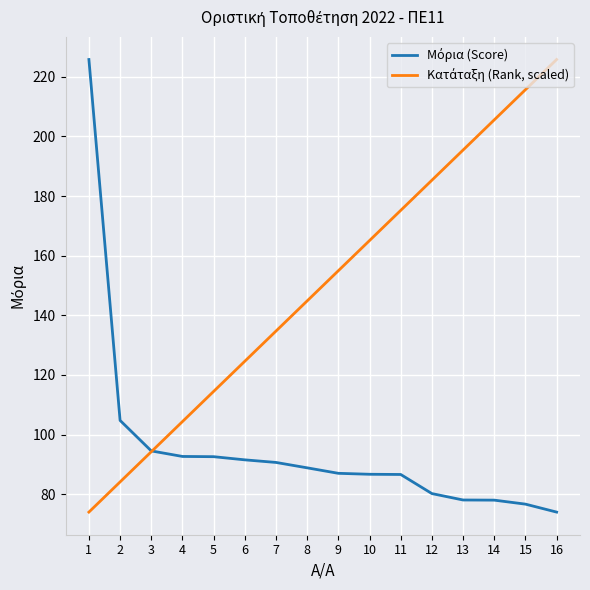

What is the total value across all series at 14?

283.6